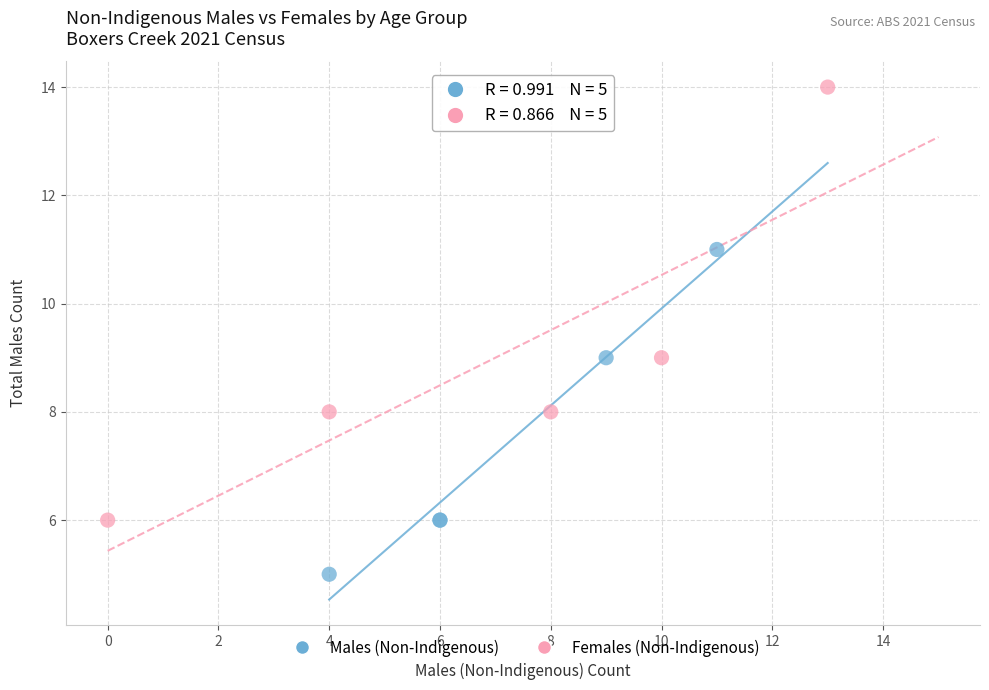

Which series has the widest spread of Y values?

Females (Non-Indigenous)